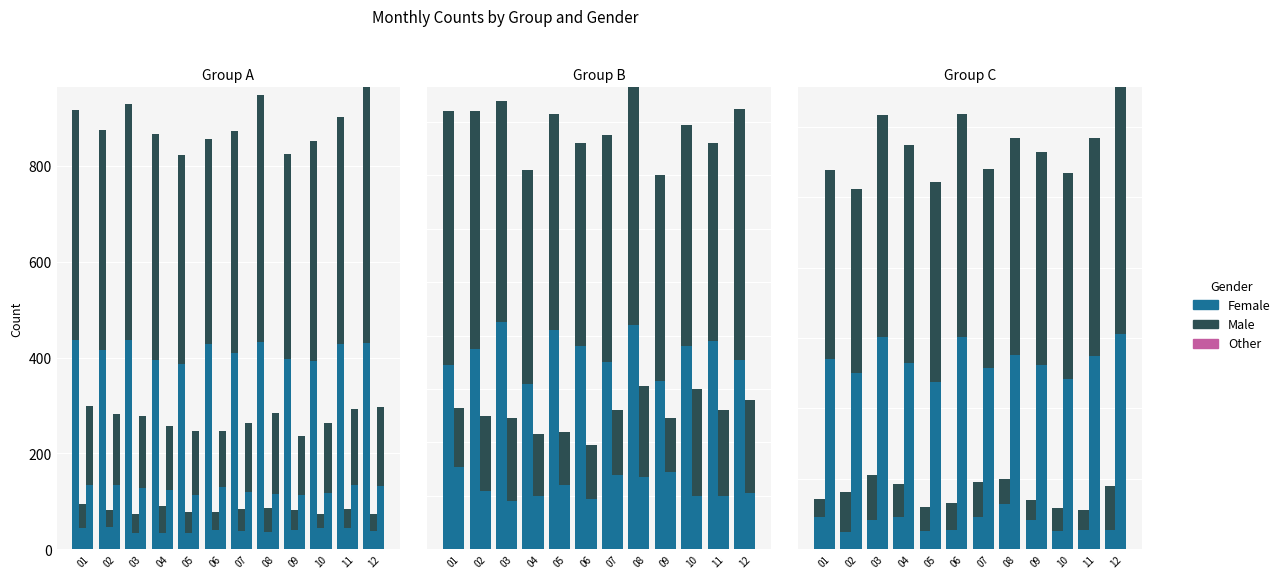

What is the total value across all series at 01?

916